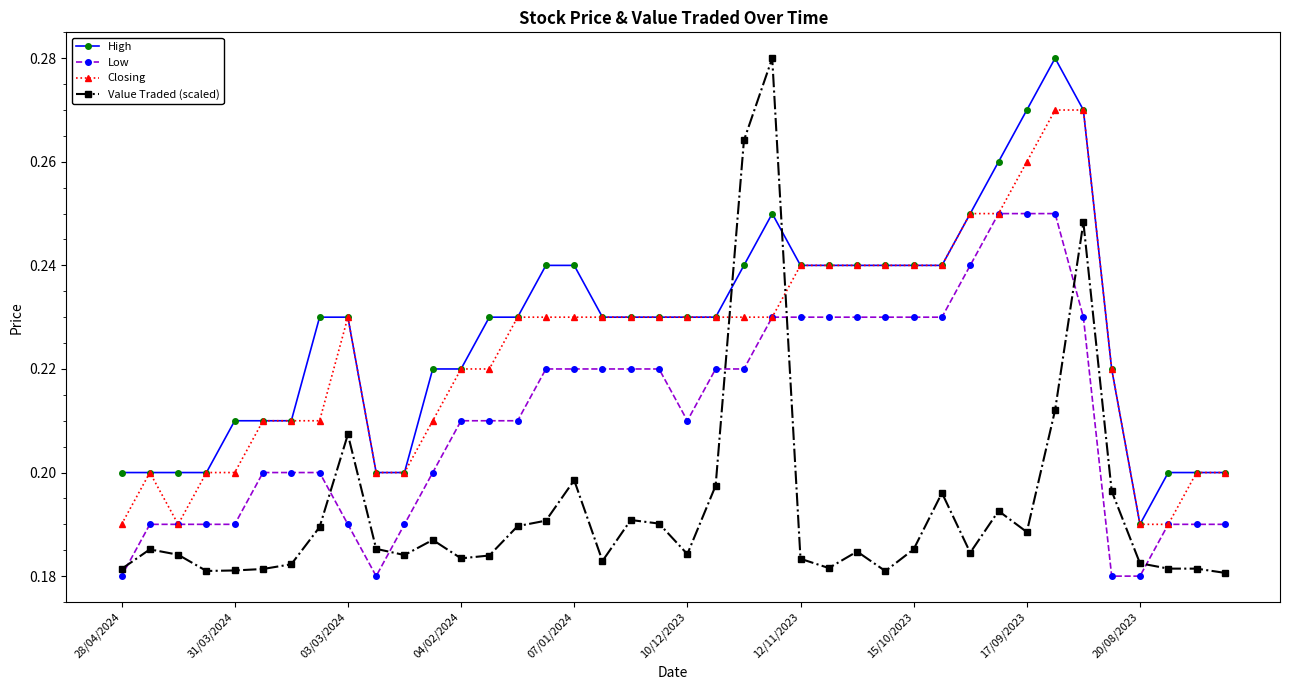

Which series ends up on top after the final intersection of Value Traded (scaled) and High?

High